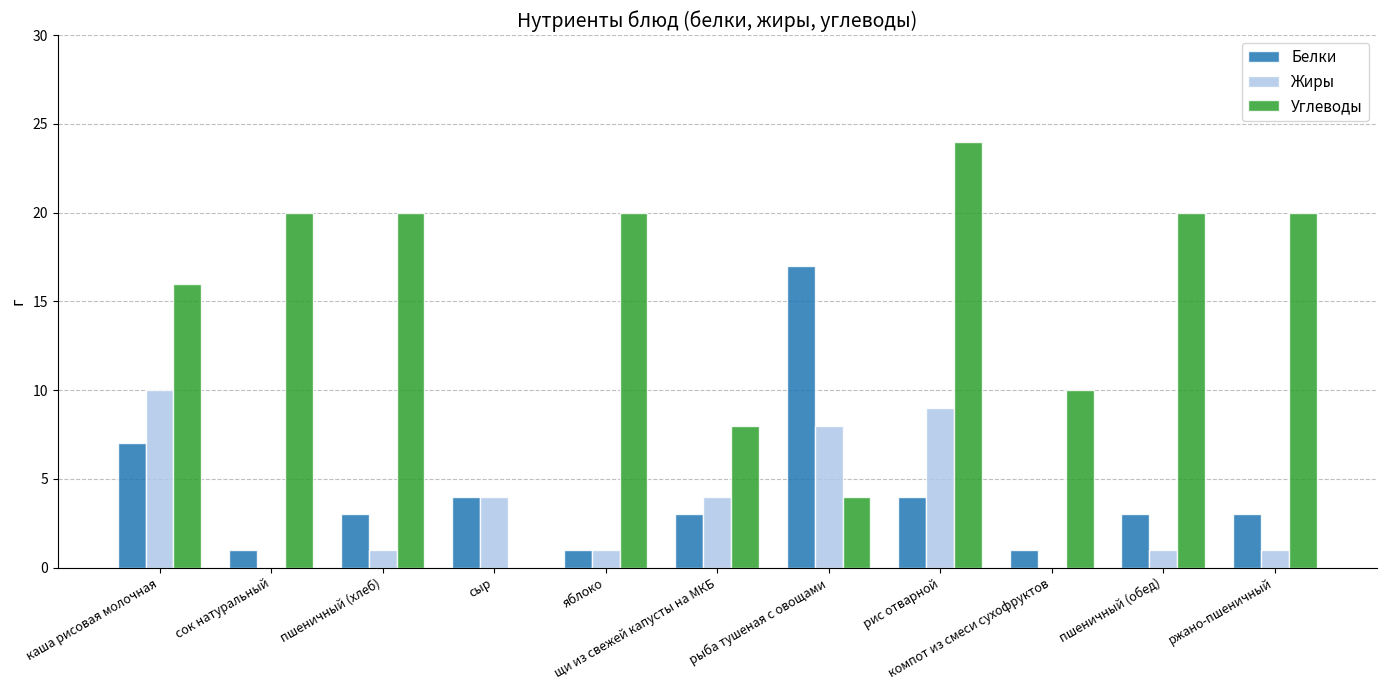

What are all the series names shown in the legend?

Белки, Жиры, Углеводы